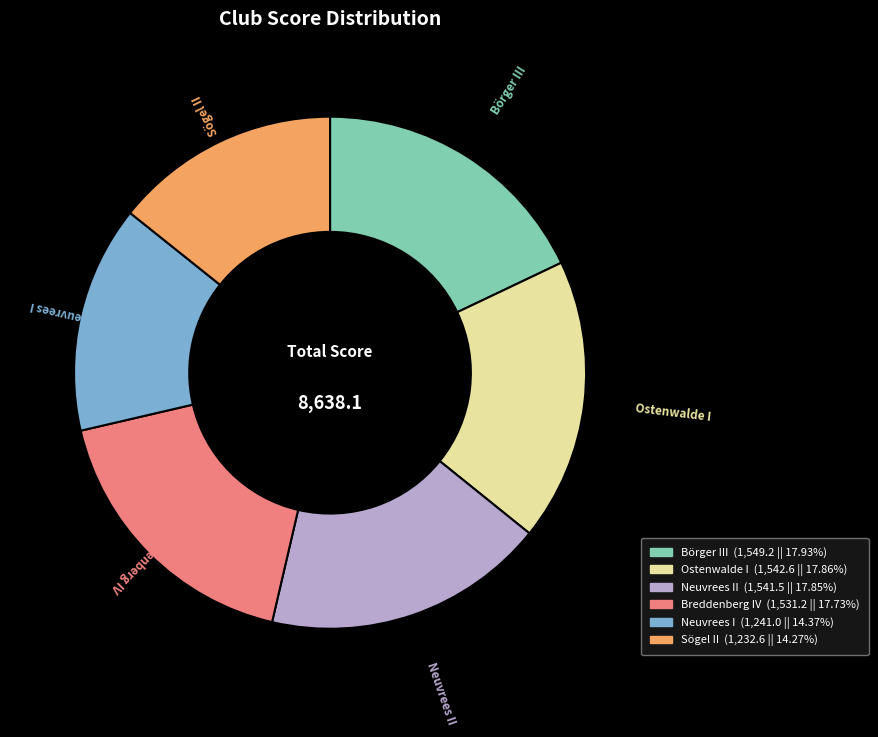

Is there a majority slice in this chart?

No